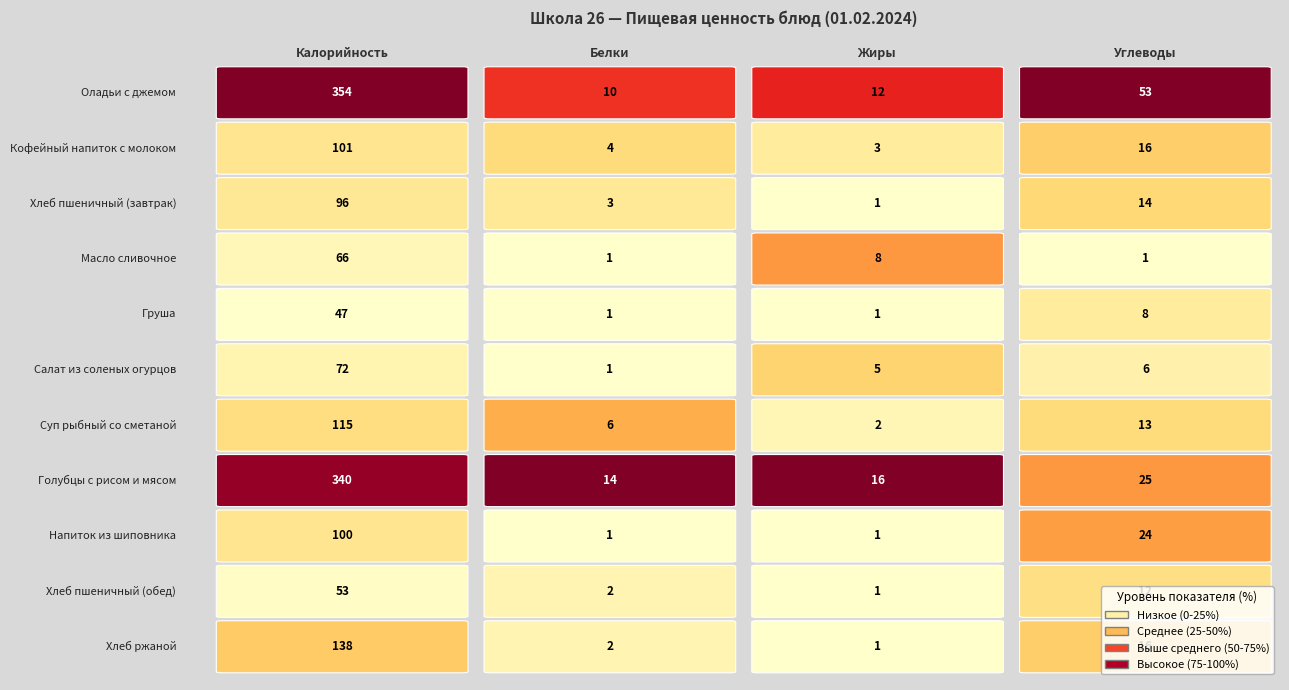

What is the maximum value for Кофейный напиток с молоком?

101